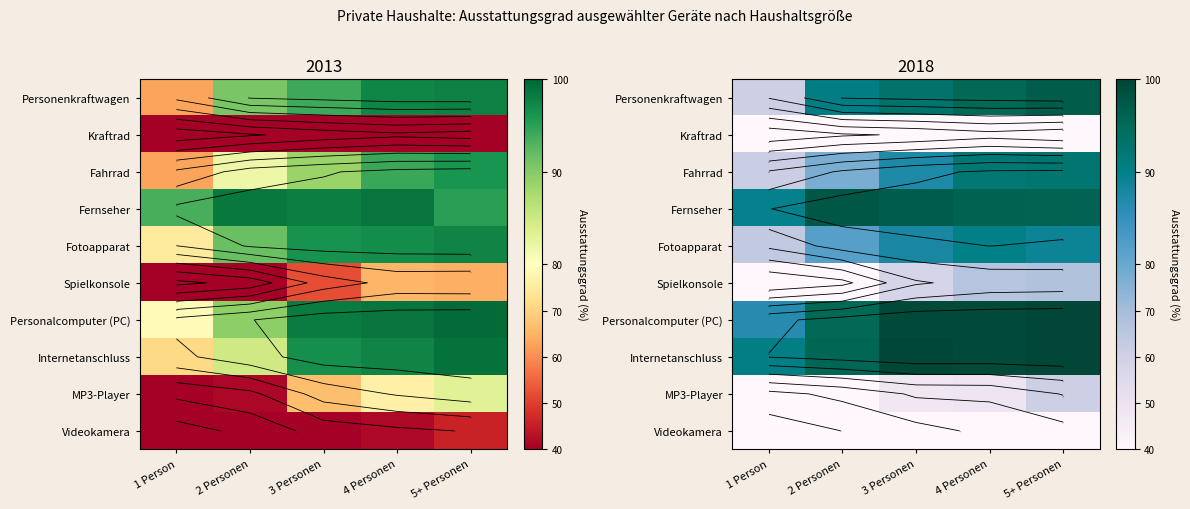

Is it true that Fahrrad equals 92.0 at 4 Personen?

True